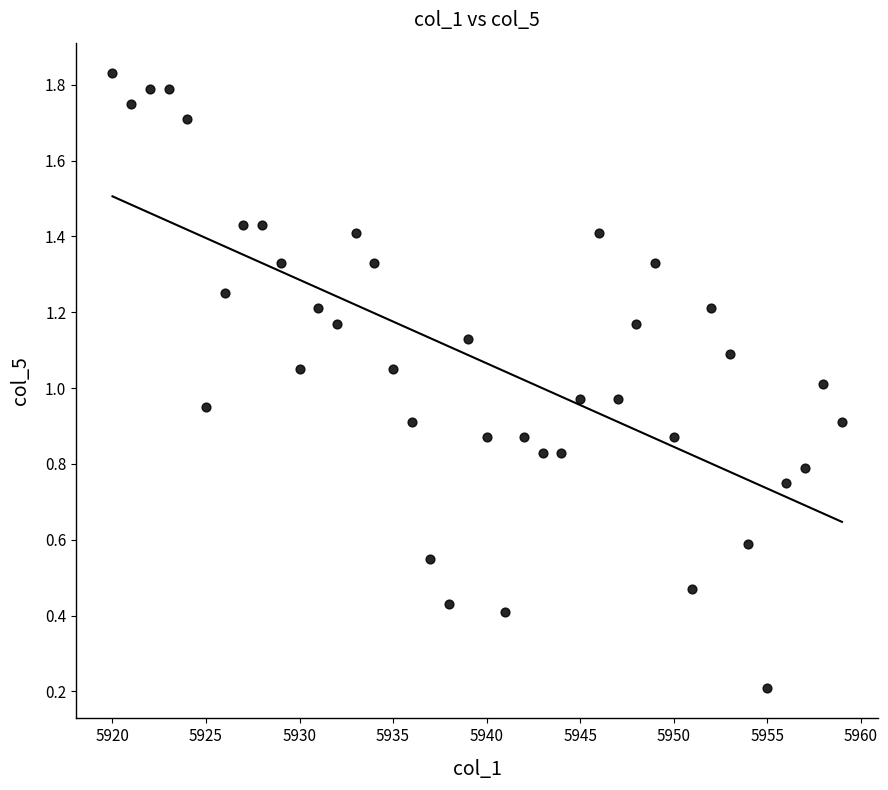

What is the range of Y values (max minus min)?

1.6